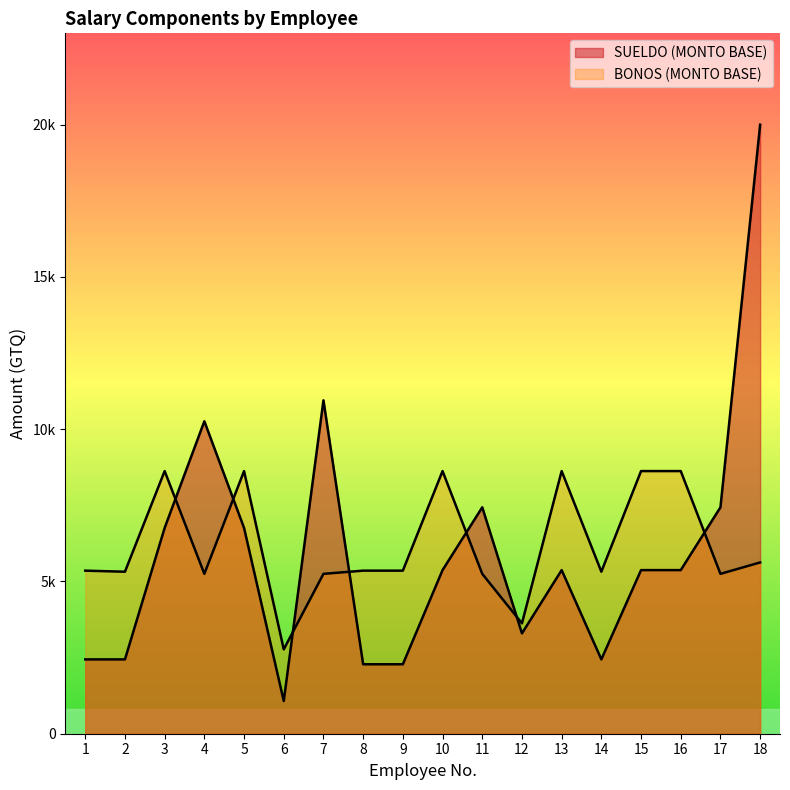

In SUELDO (MONTO BASE), how many points are lower than both neighbors (excluding endpoints)?

3